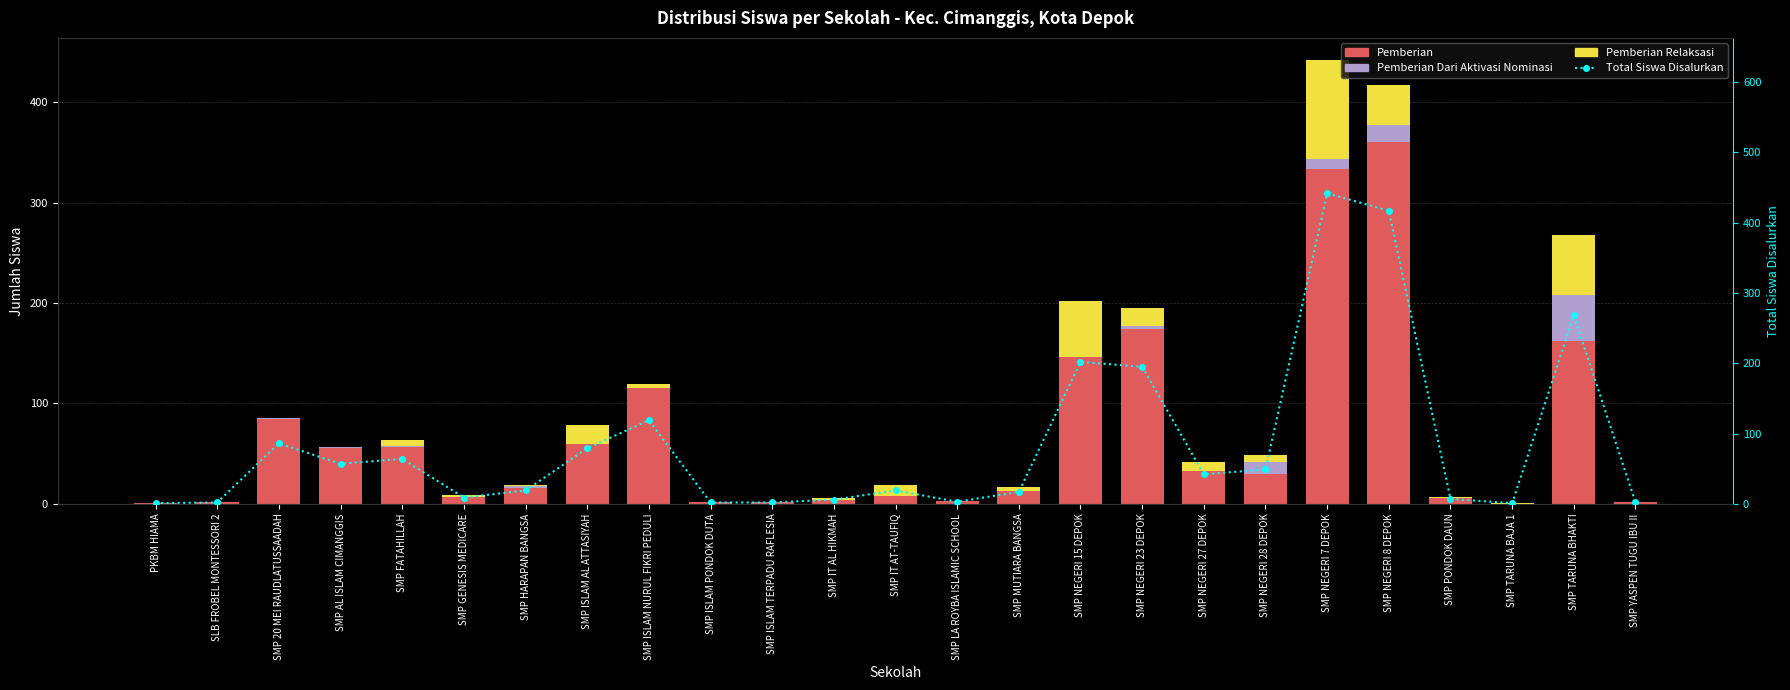

At which label does Pemberian reach its peak?

SMP NEGERI 8 DEPOK